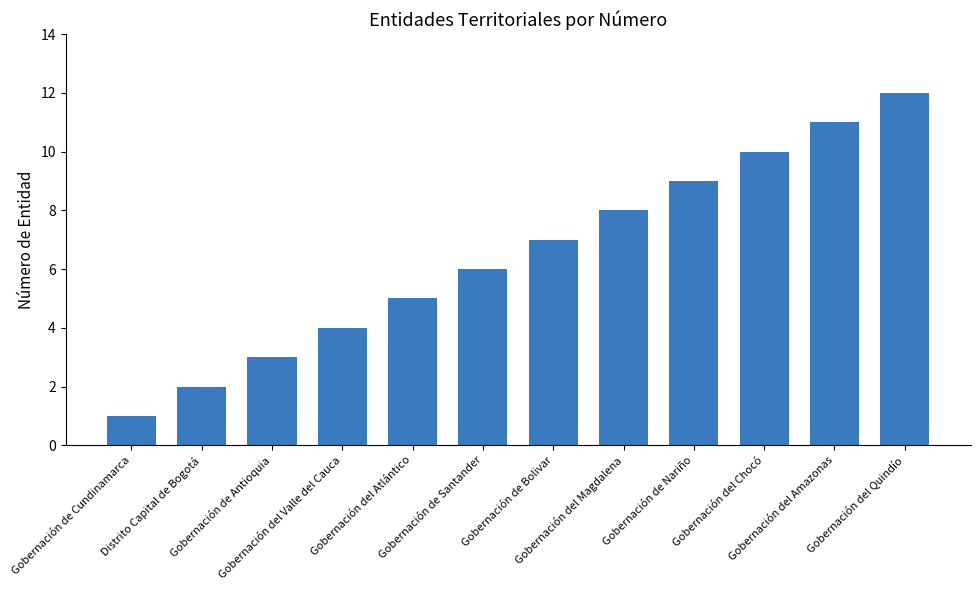

List the labels in order of value, largest first.

Gobernación del Quindío, Gobernación del Amazonas, Gobernación del Chocó, Gobernación de Nariño, Gobernación del Magdalena, Gobernación de Bolivar, Gobernación de Santander, Gobernación del Atlántico, Gobernación del Valle del Cauca, Gobernación de Antioquia, Distrito Capital de Bogotá, Gobernación de Cundinamarca